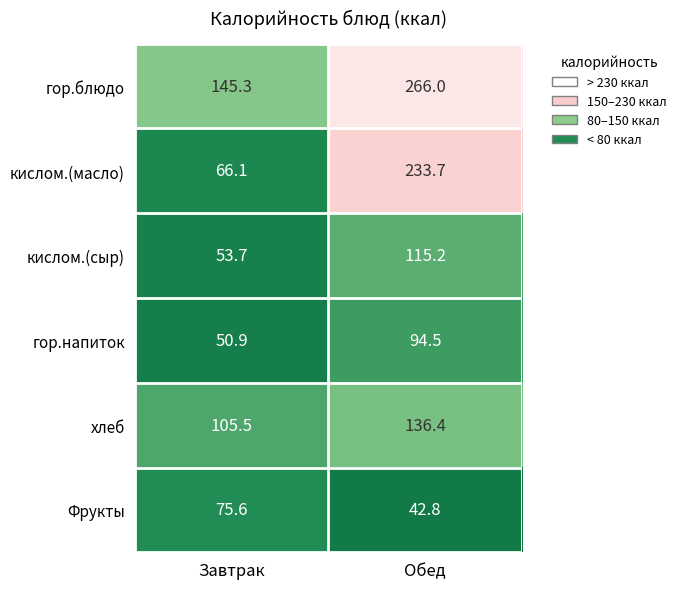

At how many categories does at least one series exceed 120?

2